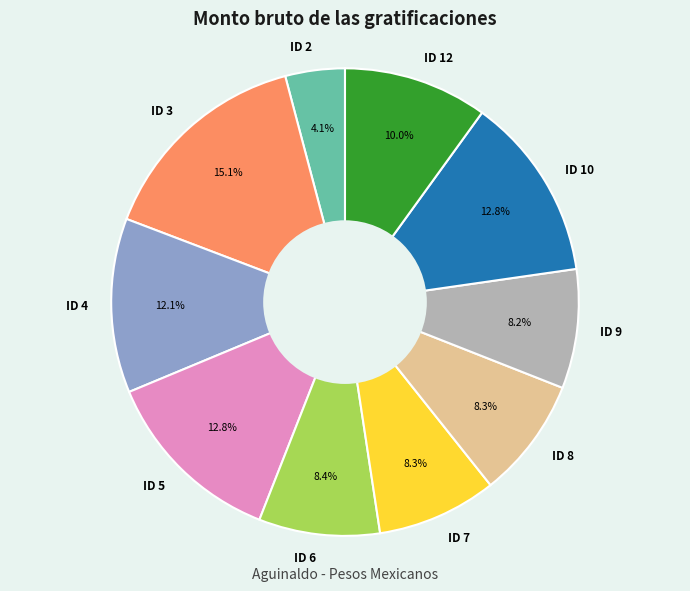

Is the sum of ID 2 and ID 3 greater than half?

No